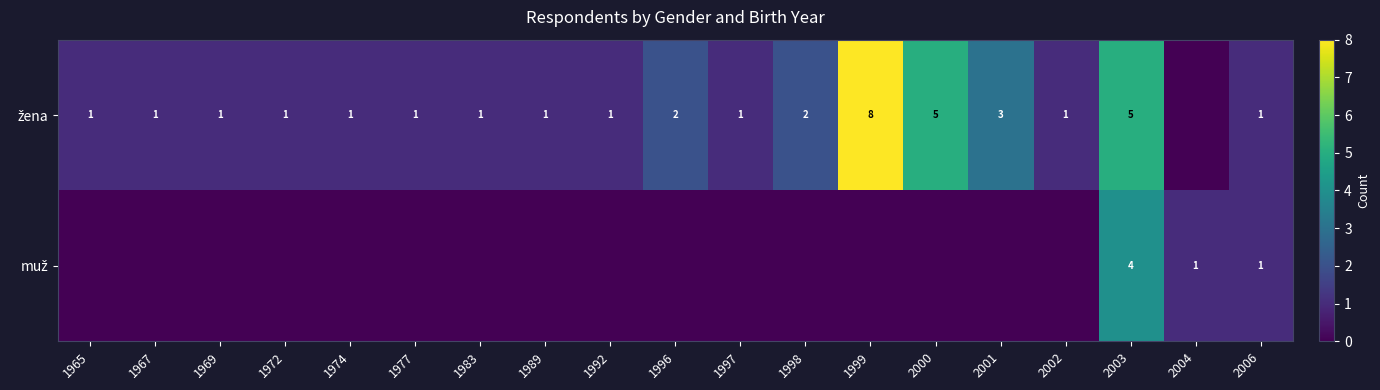

Rank the categories by žena value from highest to lowest.

1999, 2000, 2003, 2001, 1996, 1998, 1965, 1967, 1969, 1972, 1974, 1977, 1983, 1989, 1992, 1997, 2002, 2006, 2004